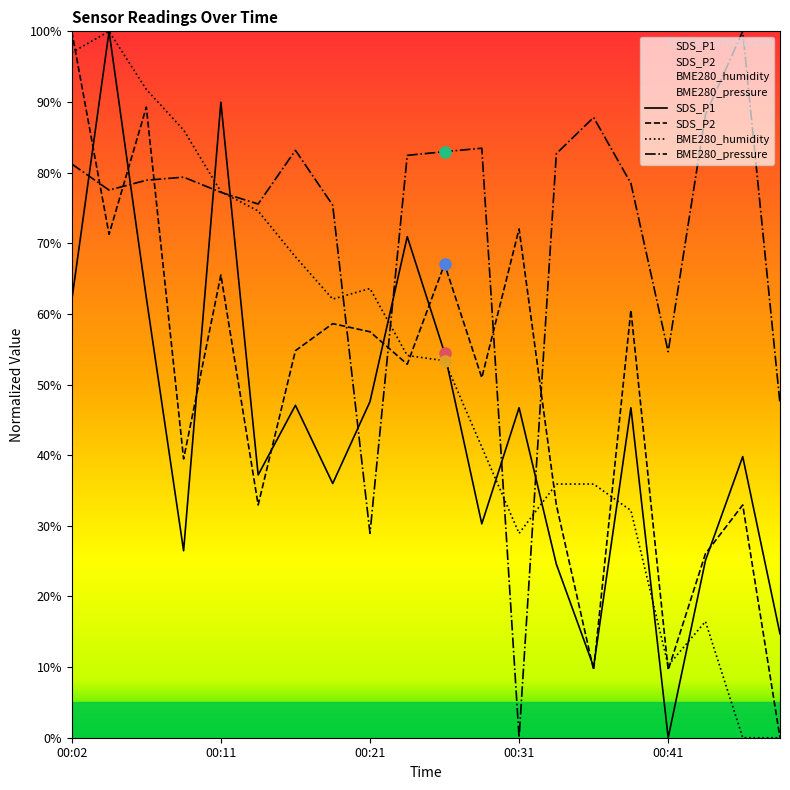

What is the sum of the SDS_P2 values at 00:33 and 00:09?

72.4